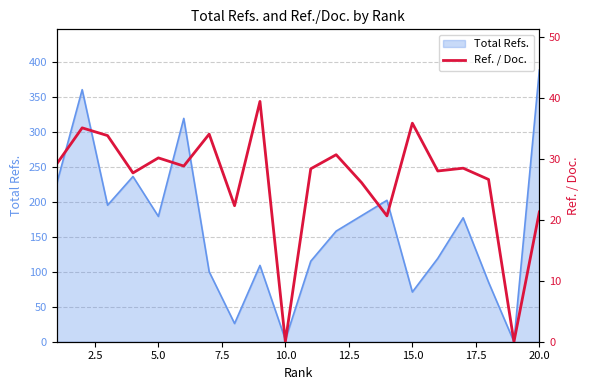

Which category has the highest value in the Total Refs. series?

20.0